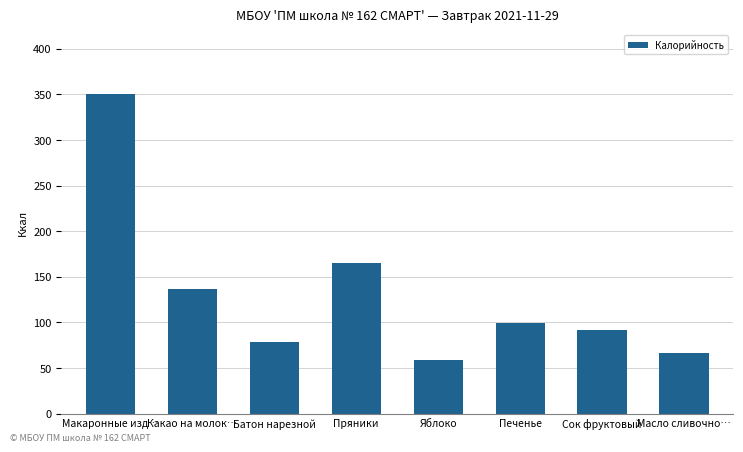

What is the greatest value displayed?

350.8